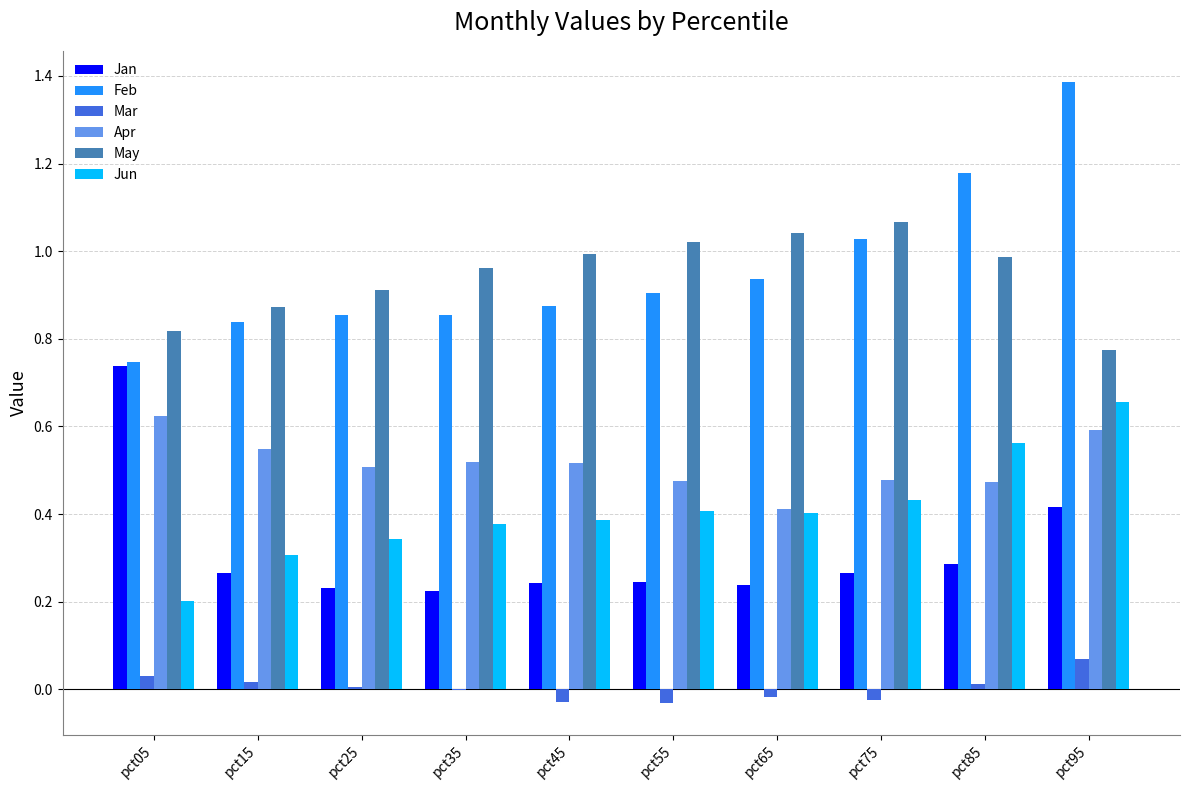

Is the value of Jan at pct25 greater than the value of Feb at pct65?

No